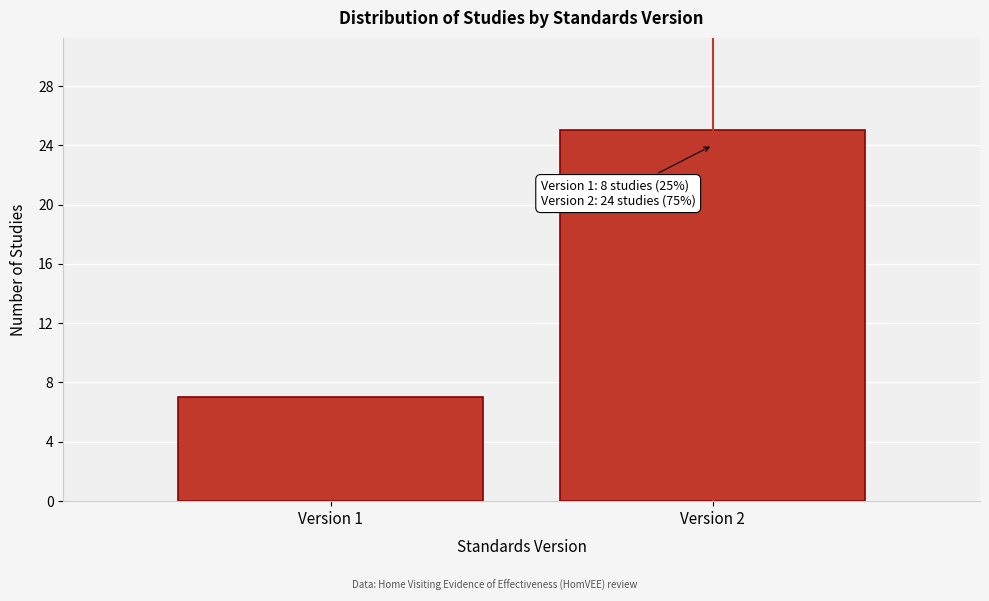

Reading left to right, extract all data points from this chart.

Version 1=7	Version 2=25